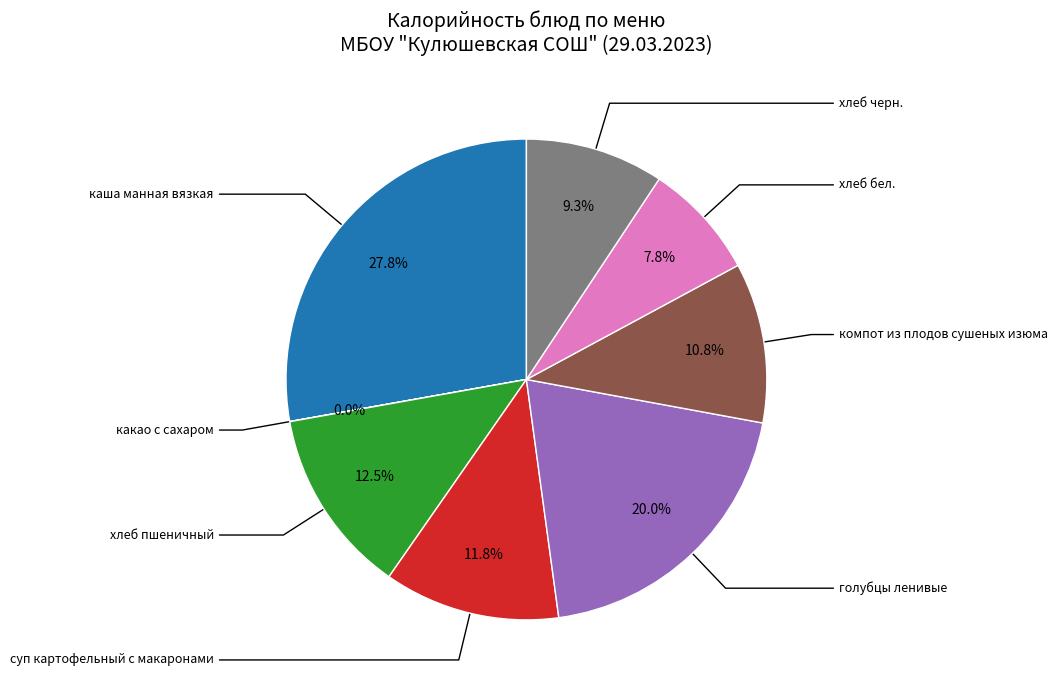

Is there any slice that represents more than half of the pie?

No